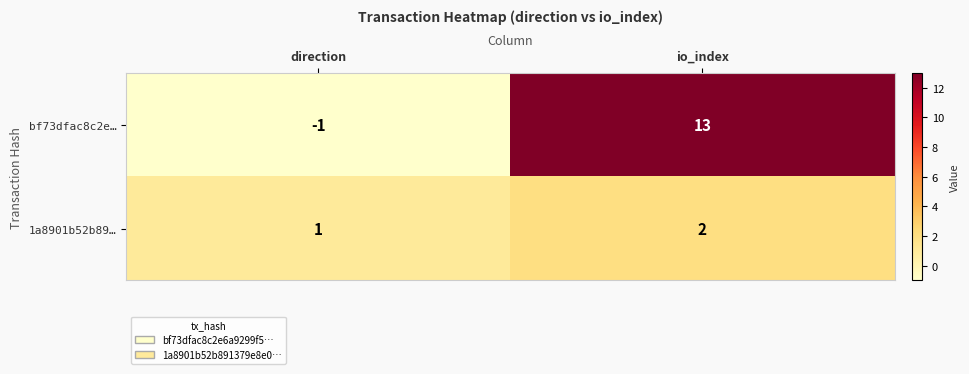

Rank the series by their maximum value, from lowest to highest.

1a8901b52b89…, bf73dfac8c2e…